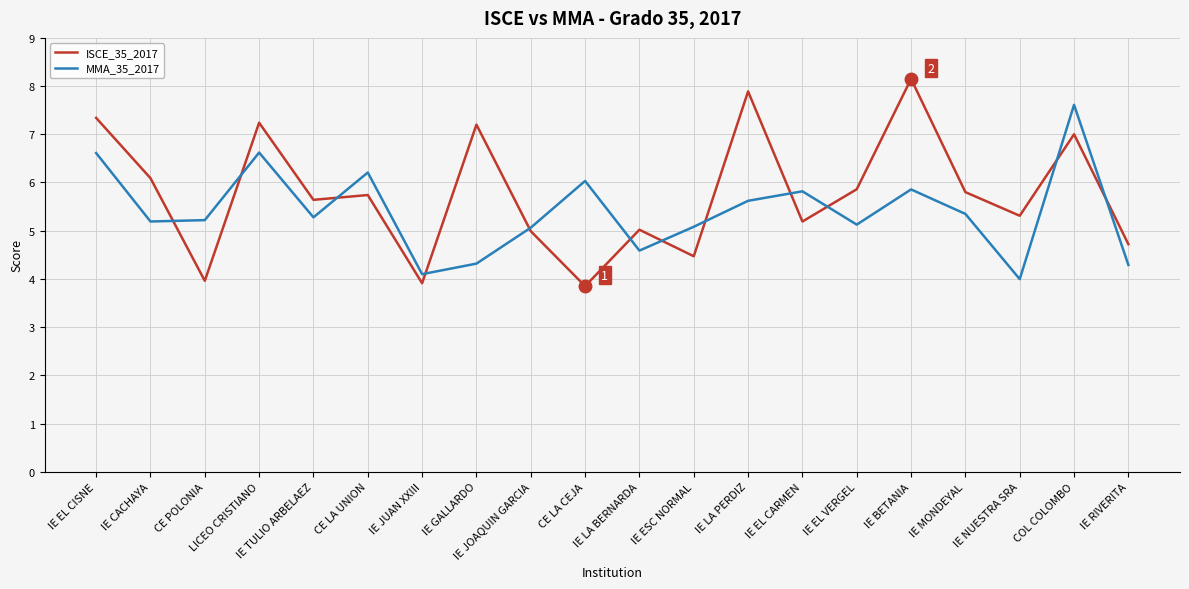

What is the approximate value of MMA_35_2017 at COL COLOMBO?

7.6